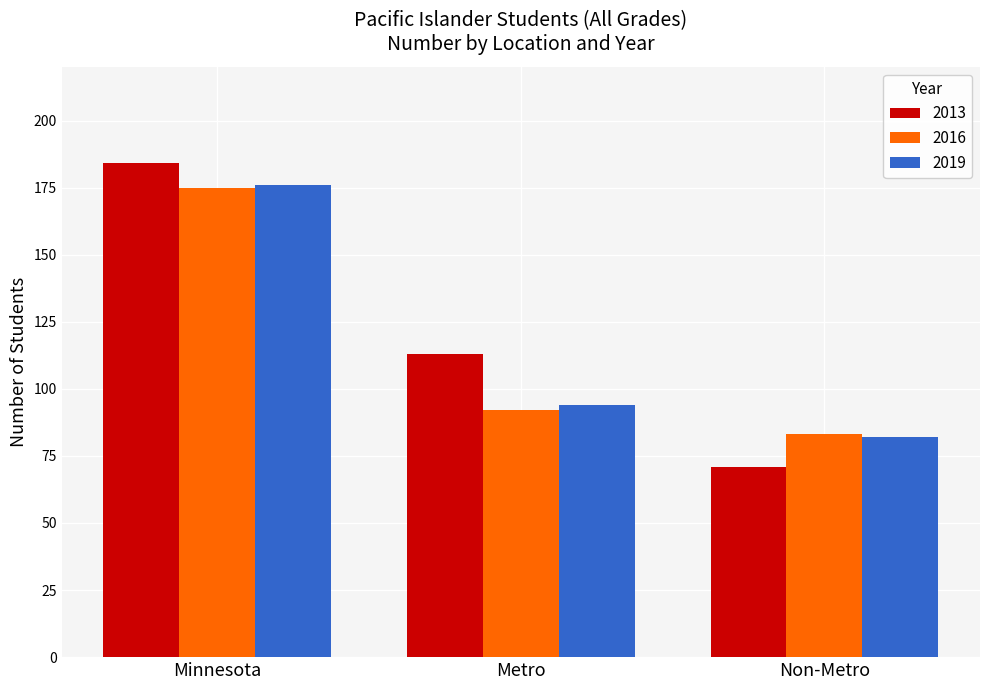

What is the maximum value shown in the chart?

184